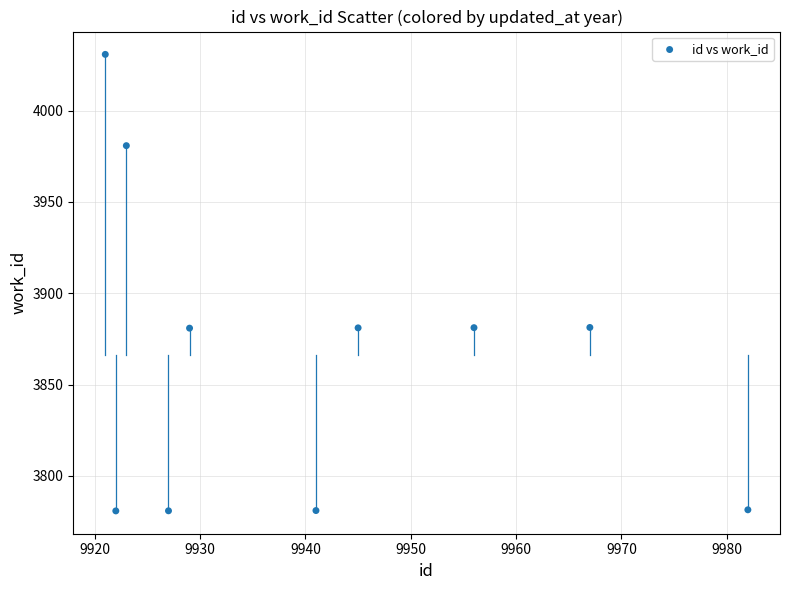

What is the range of X values (max minus min)?

61.0